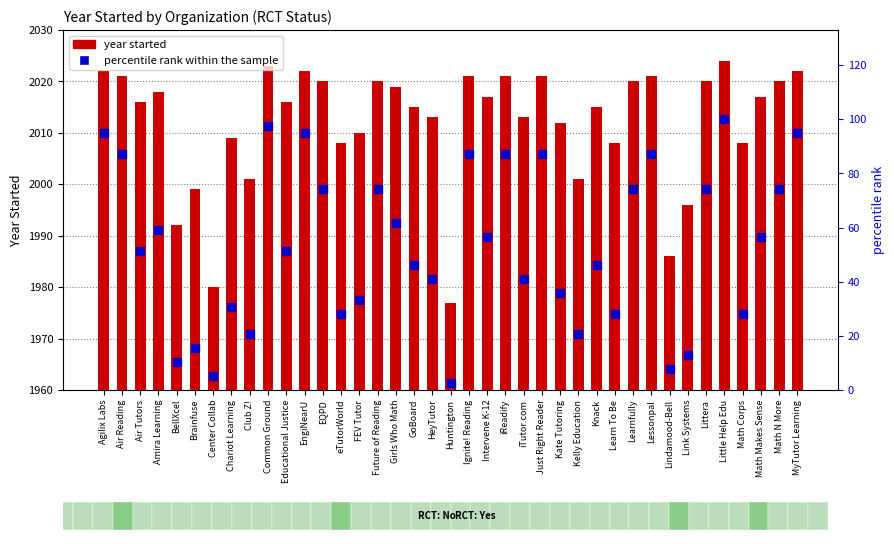

What is the total value across all series at Chariot Learning?

2039.8